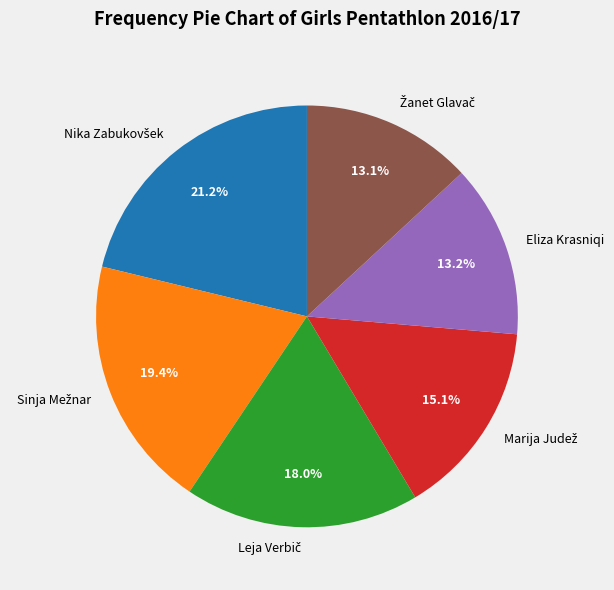

What portion of the pie excludes Eliza Krasniqi?

86.8%